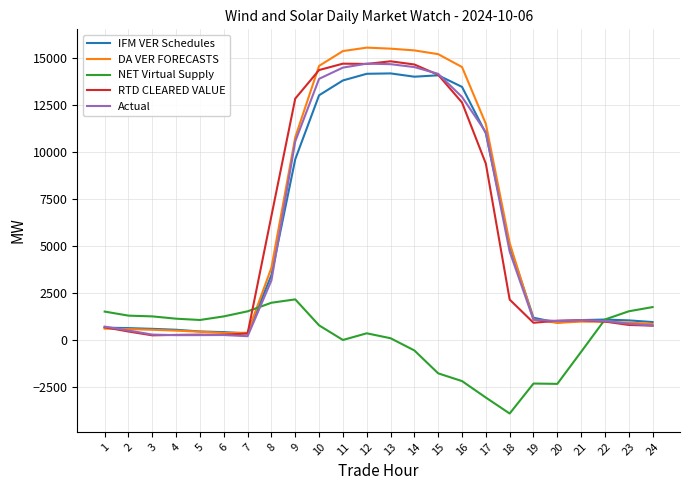

Which series changed the most between 19 and 24?

NET Virtual Supply